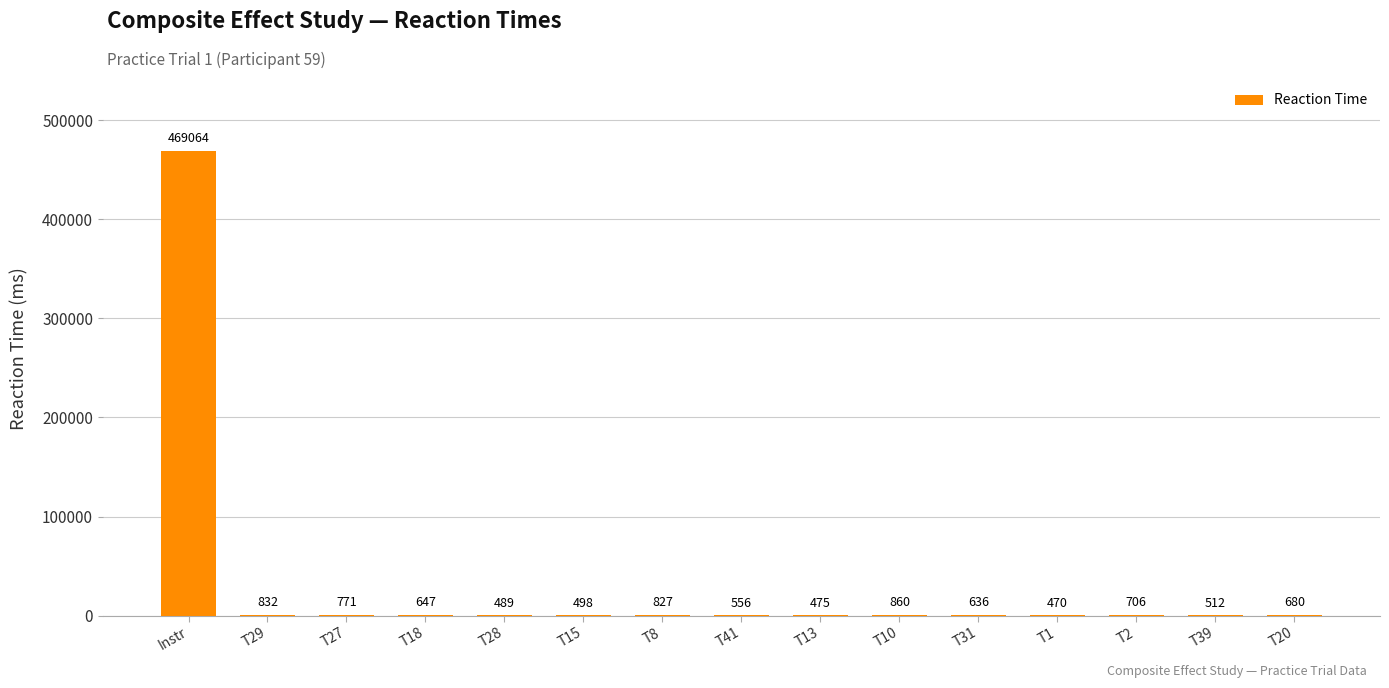

The chart shows a value of 827 at T8. True or false?

True